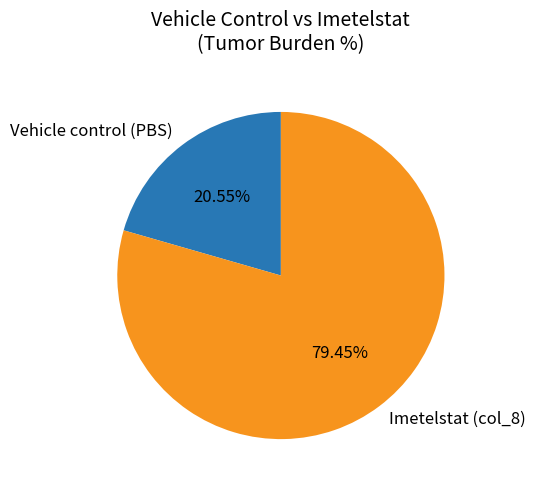

Is there any slice that represents more than half of the pie?

Yes